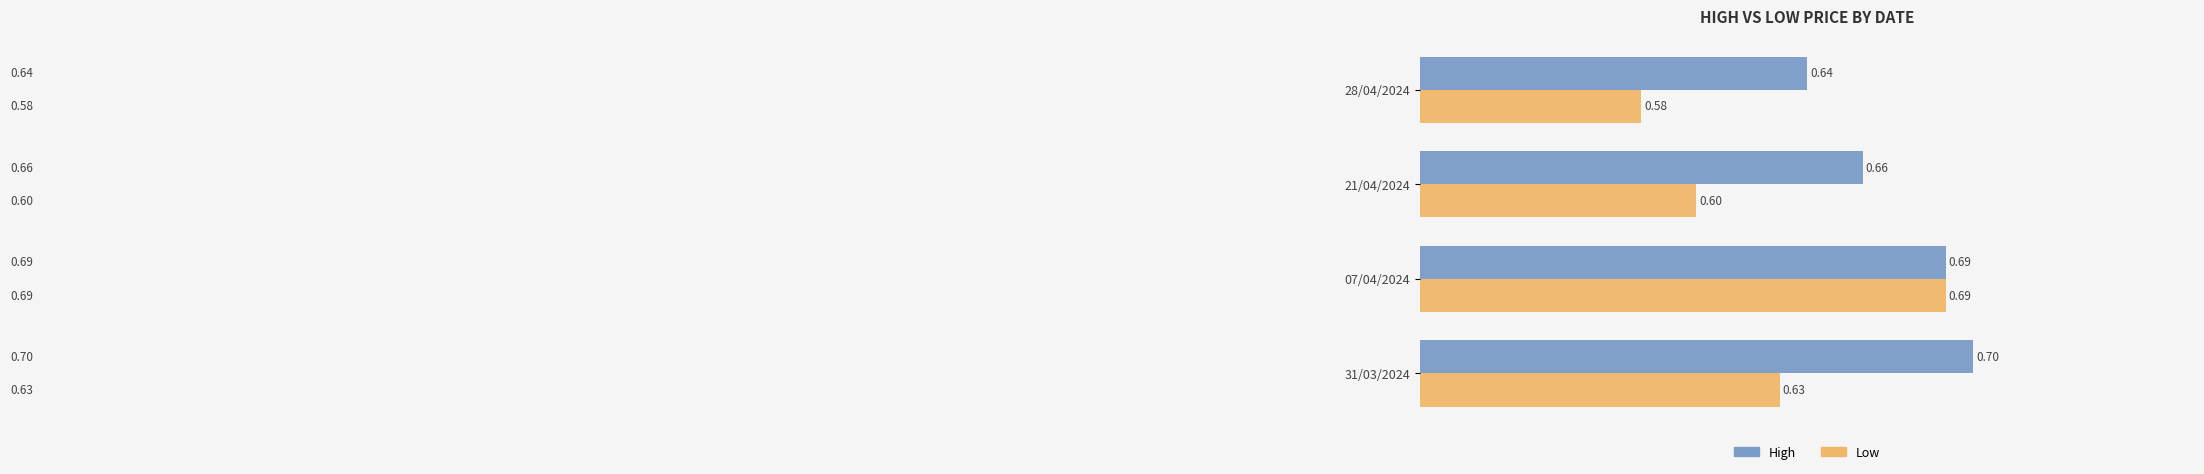

What is the minimum value shown in the chart?

0.6